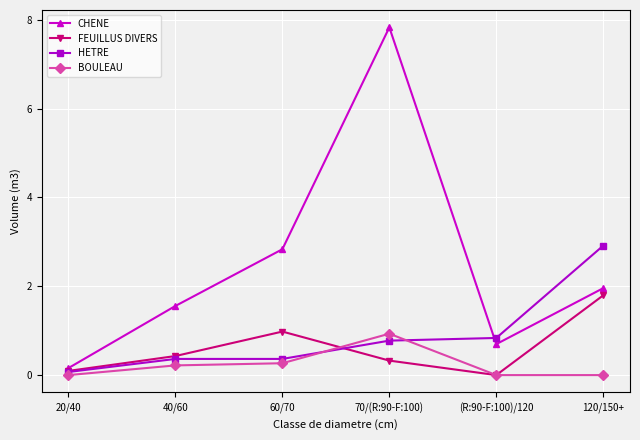

What is the difference between the highest and lowest values at (R:90-F:100)/120?

0.8